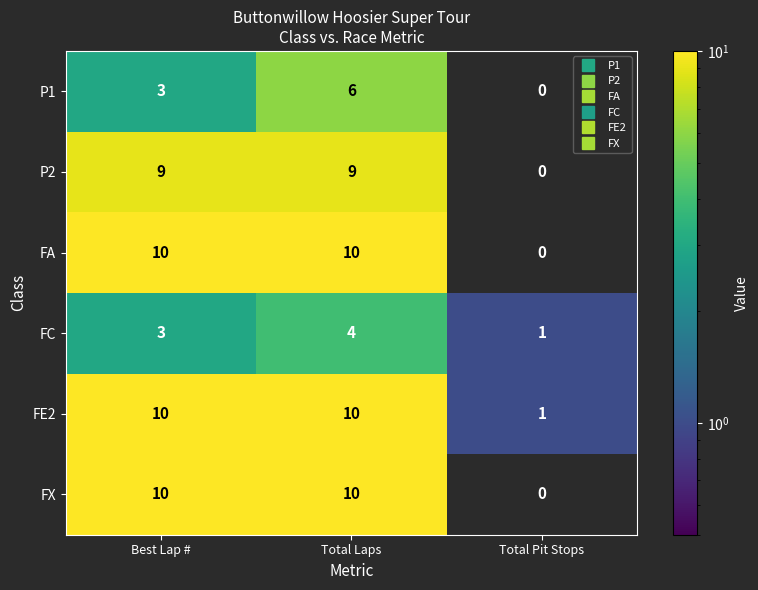

Read the P1 value at Best Lap #.

3